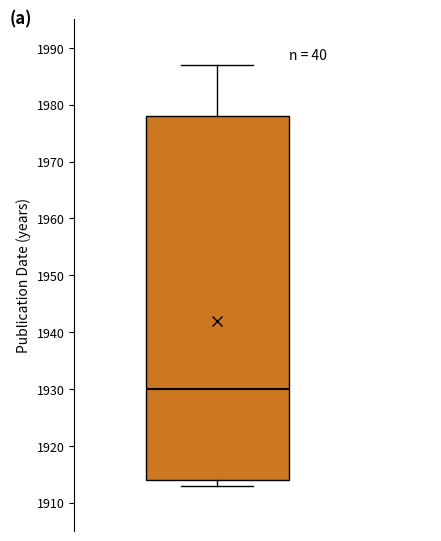

Read this box plot against the y-axis: the position of the median line, the range covered by the box, and the ends of both whiskers. The values are not printed on the chart, so give them approximately, as read against the axis.

median 1930, box 1914 to 1978, whiskers 1913 to 1987